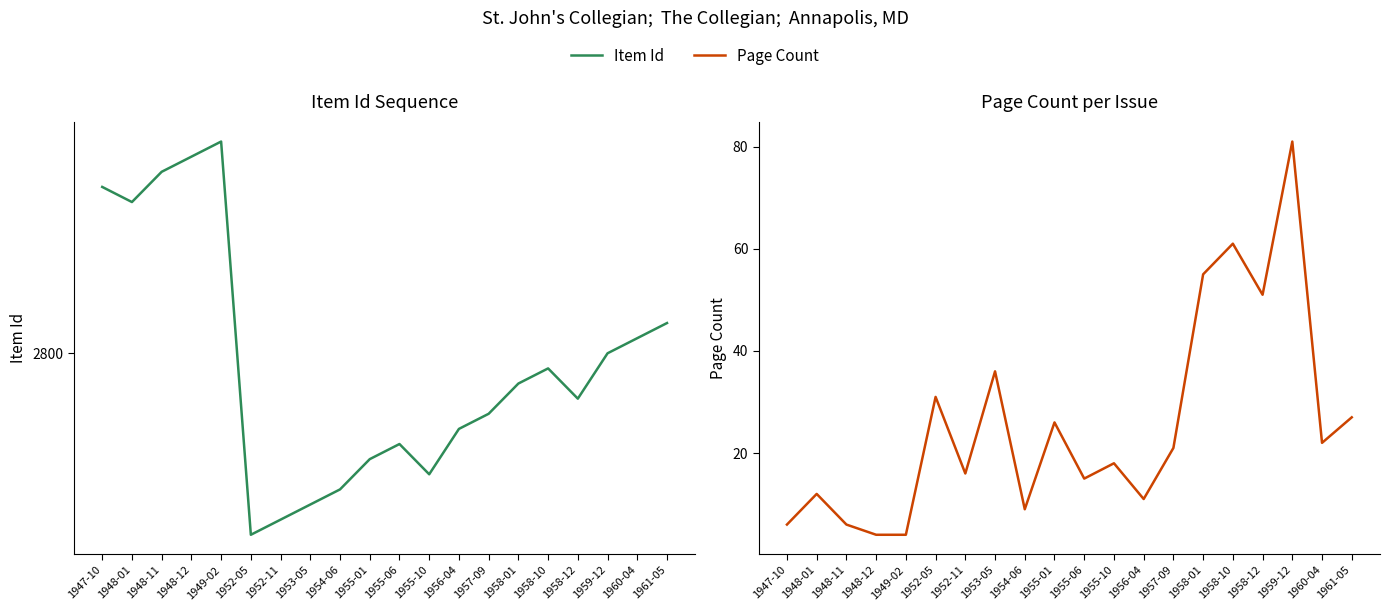

What is the difference between the Page Count values at 1955-06 and 1961-05?

12